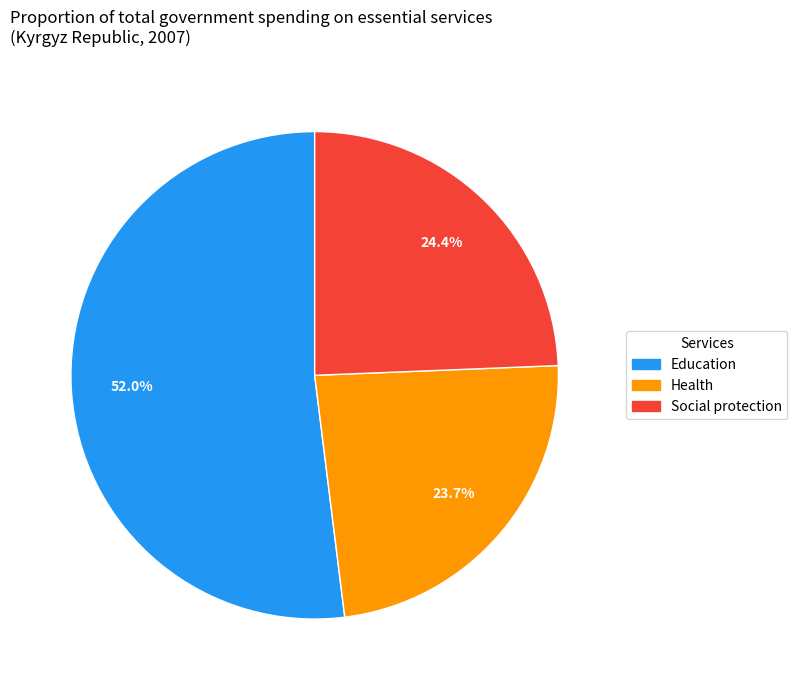

Is it true that Social protection is 34% of the pie?

False